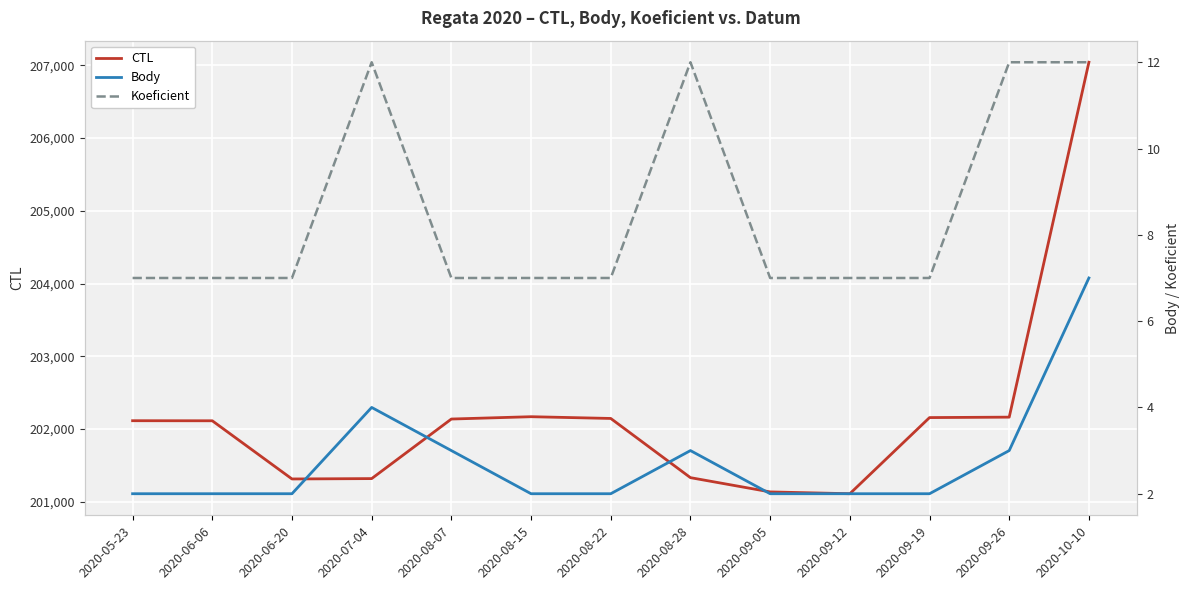

What are all the series names shown in the legend?

CTL, Body, Koeficient